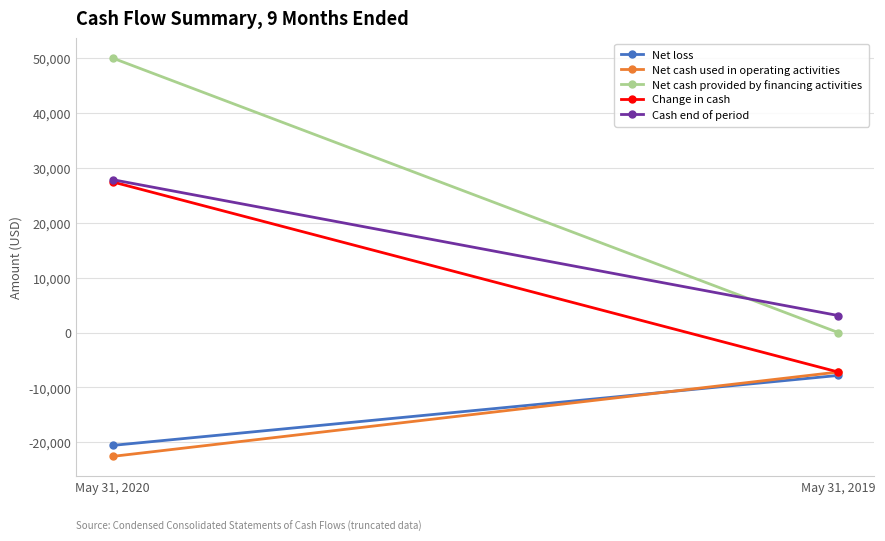

Is it true that Cash end of period equals 27850 at May 31, 2020?

True